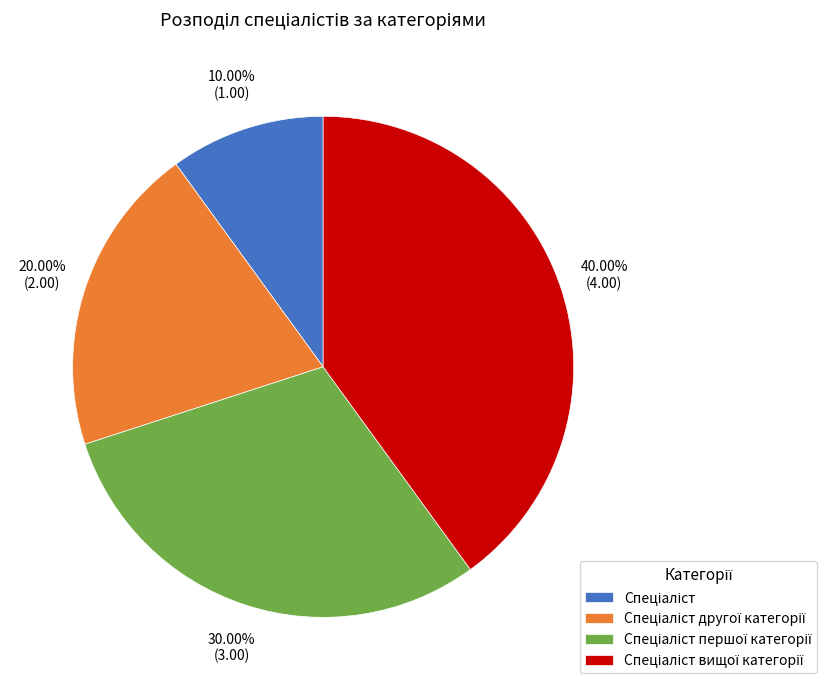

Does any single category account for the majority?

No